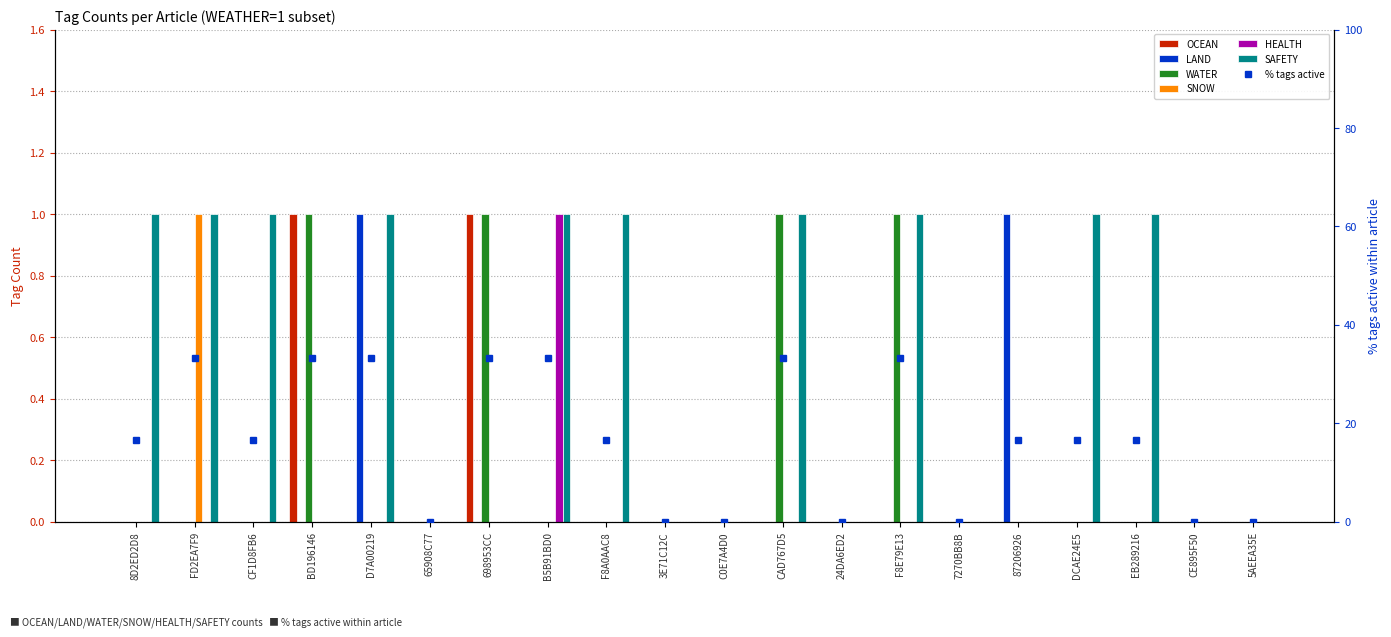

Between CAD767D5 and 698953CC, which is larger?

698953CC